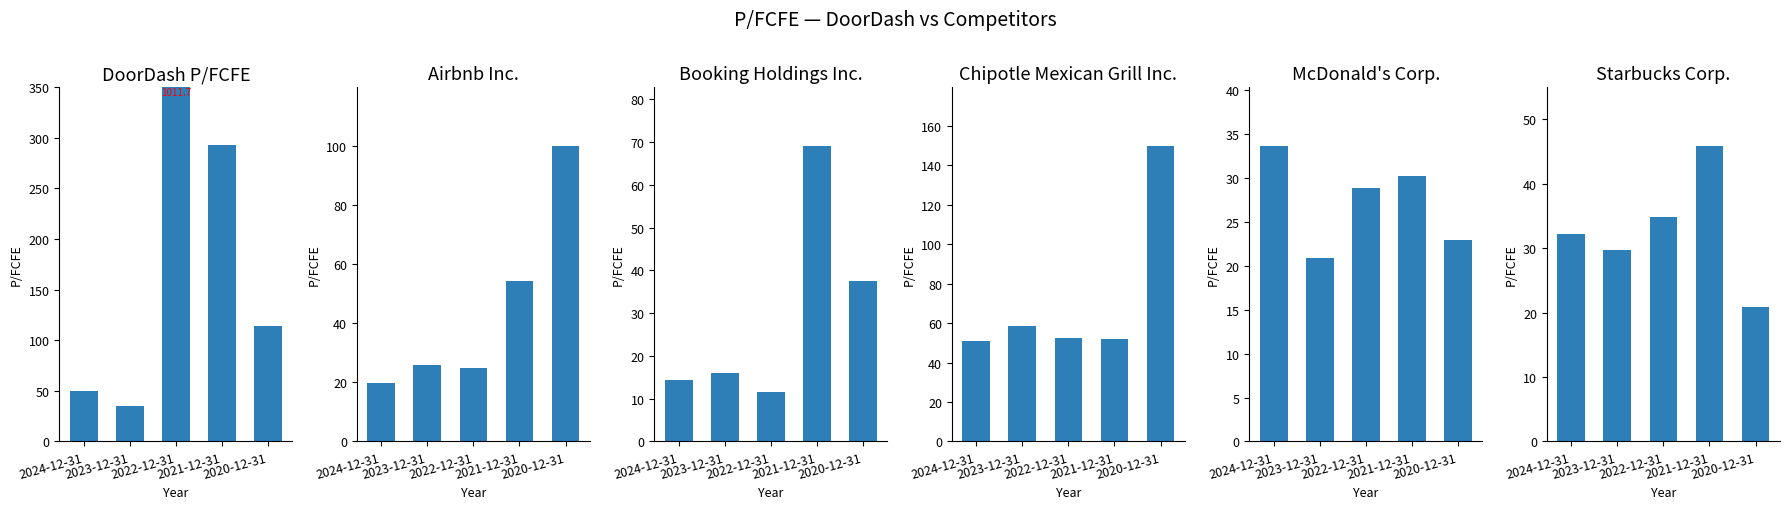

The Airbnb Inc. series shows 54.3 at 2021-12-31. True or false?

True